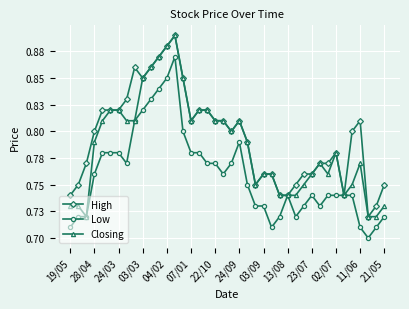

List the series in order of their overall mean, lowest first.

Low, Closing, High